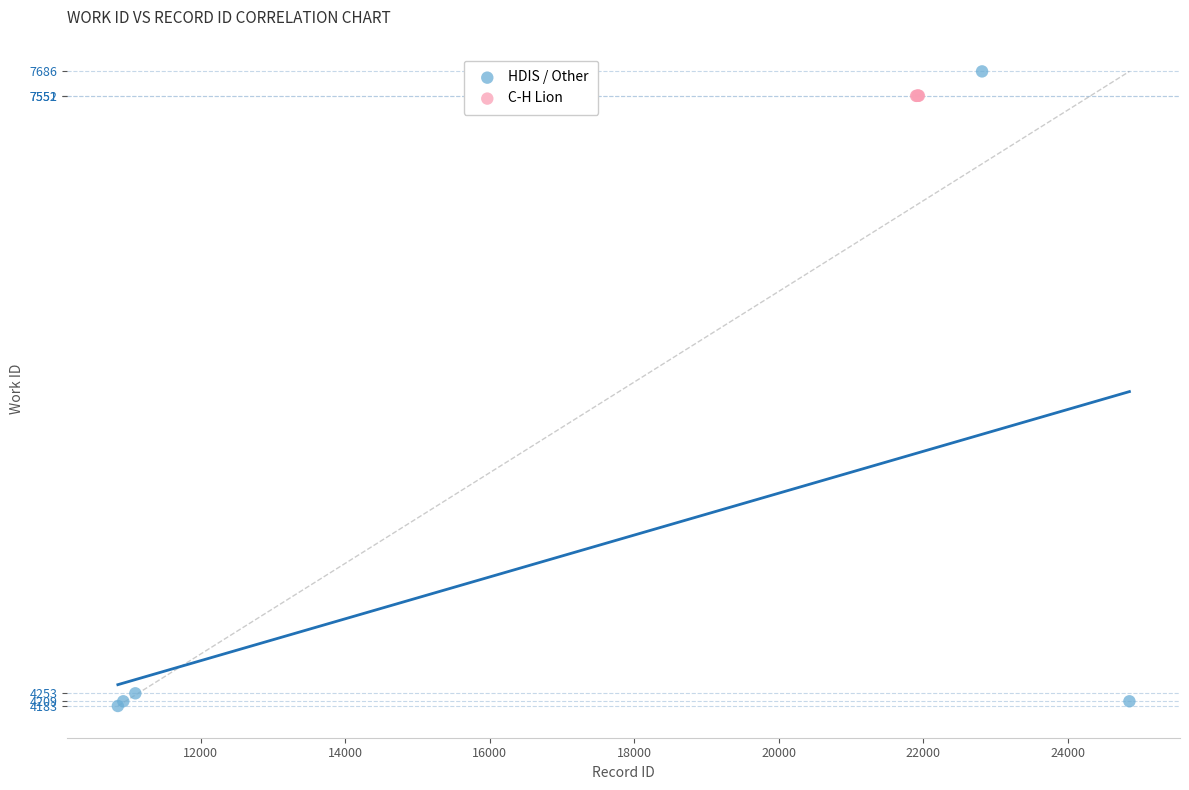

What are all the series names shown in the legend?

HDIS / Other, C-H Lion